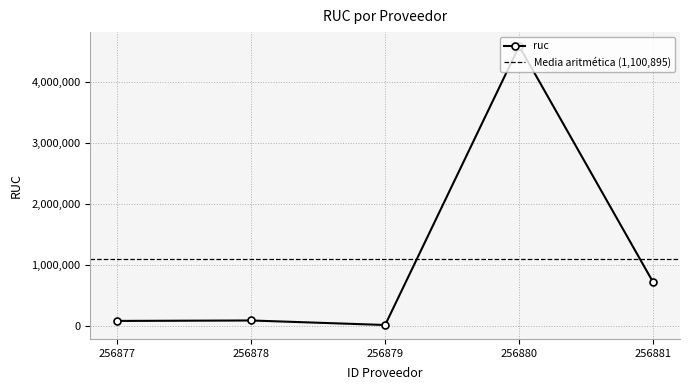

Approximately how many times larger is the value at 256880 compared to 256877?

52.1